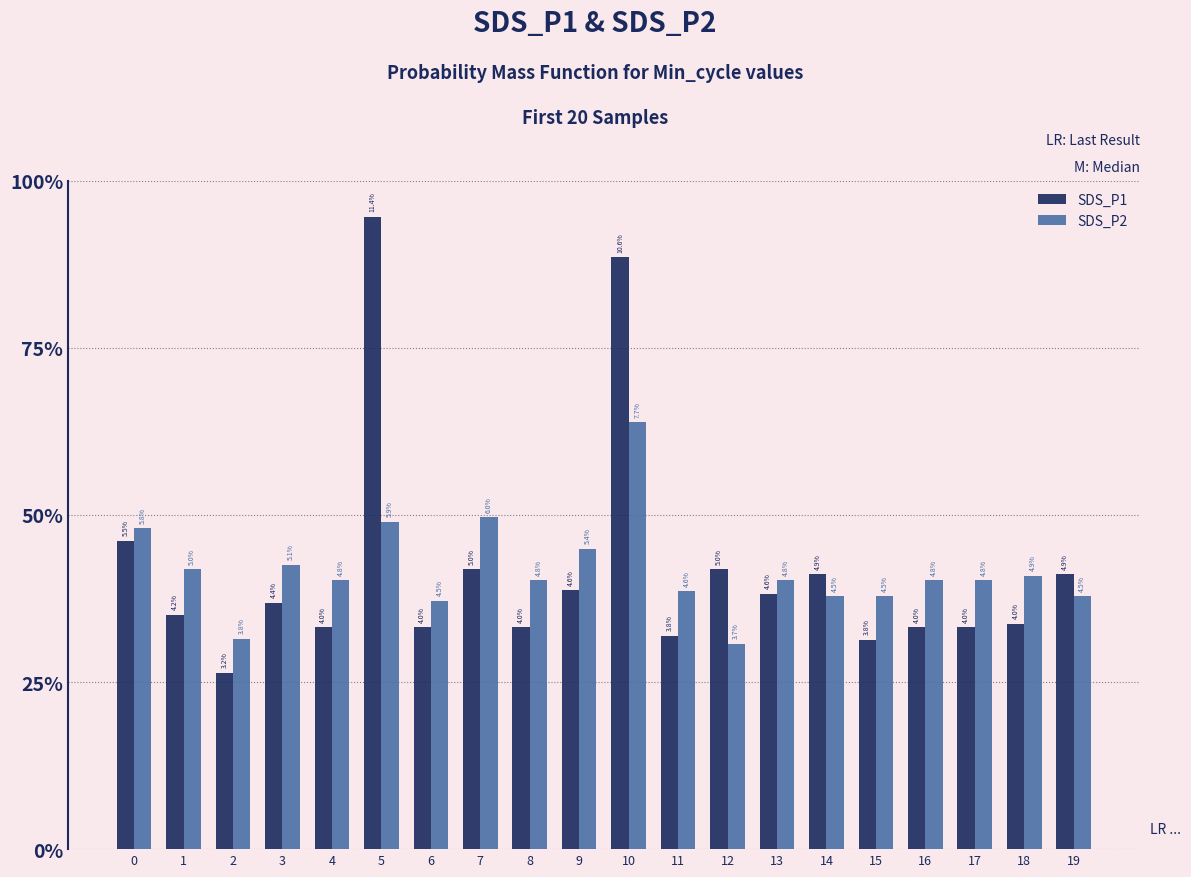

Does the chart contain stacked bars?

No